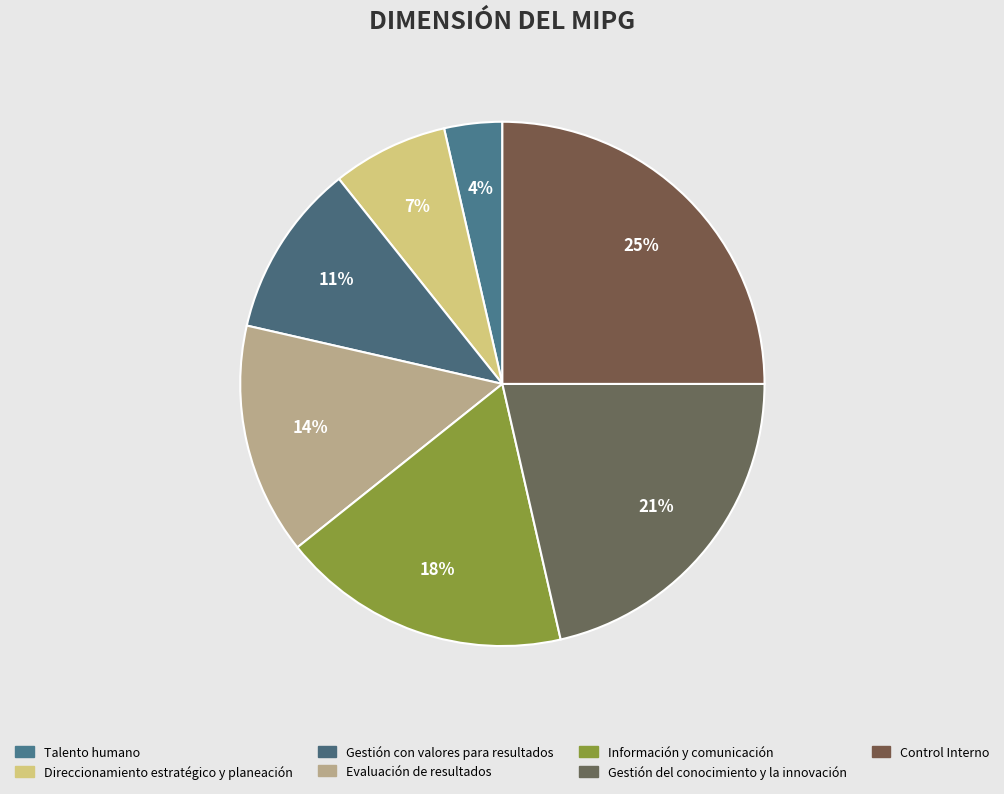

The Evaluación de resultados slice represents 14% of the pie. True or false?

True